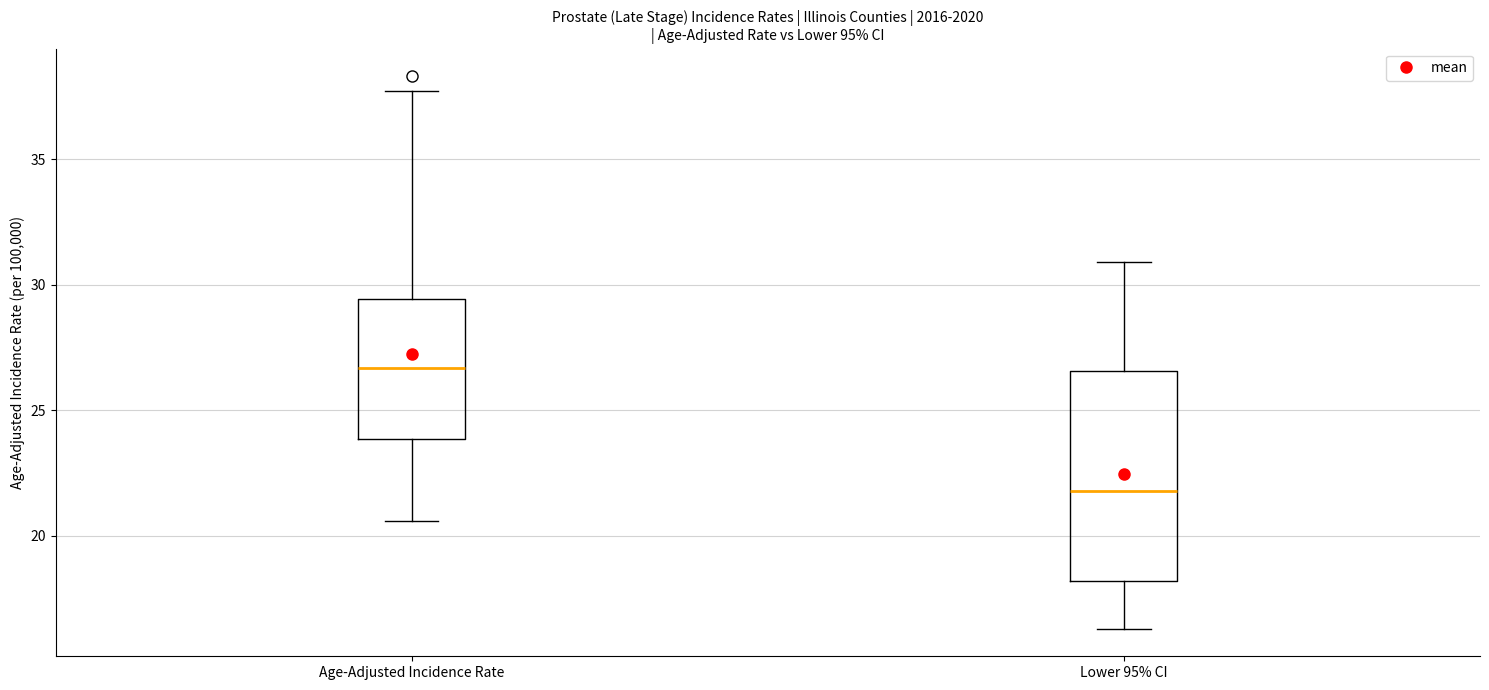

Which box has the lowest median line?

Lower 95% CI